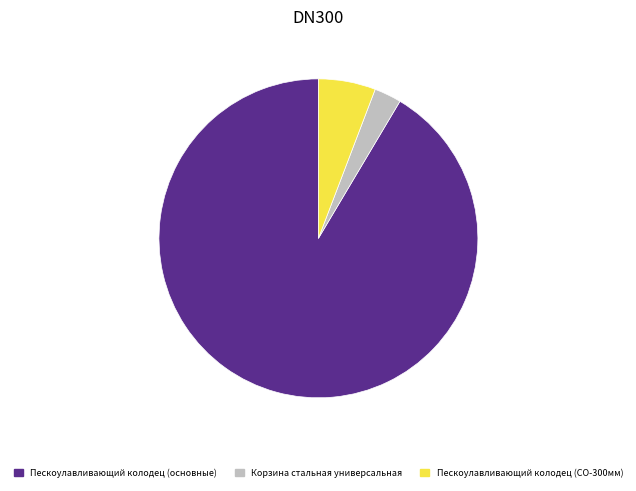

Does Пескоулавливающий колодец (СО-300мм) represent more than half of the total?

No